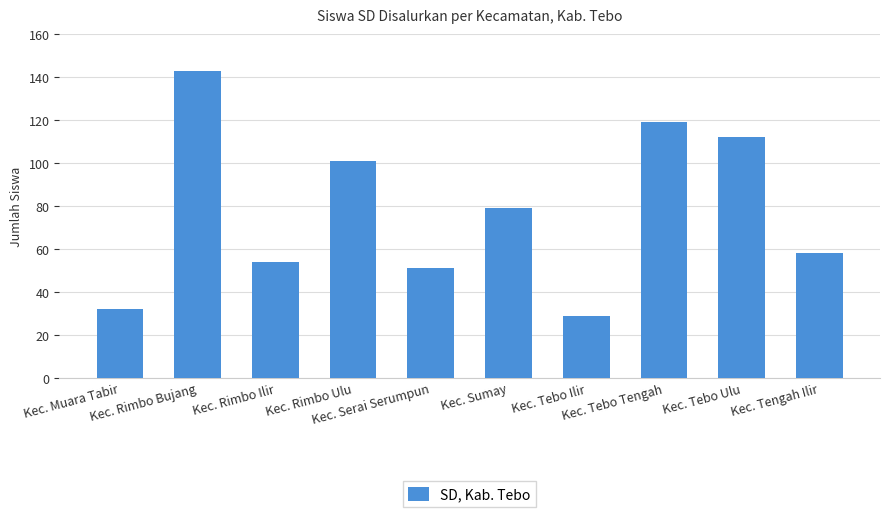

Where is the data nearest to the value 86?

Kec. Sumay